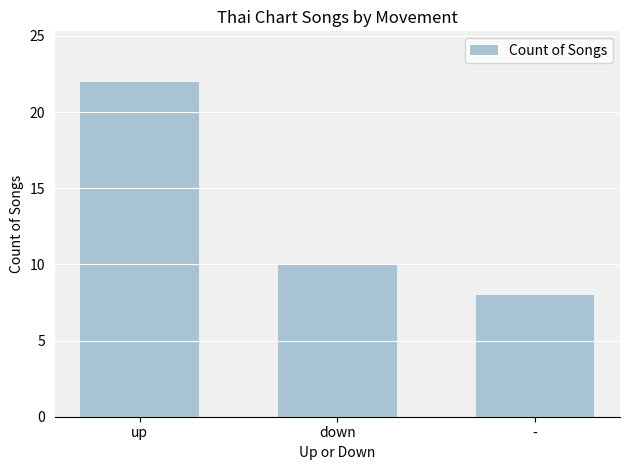

What is the change in value from down to -?

-2